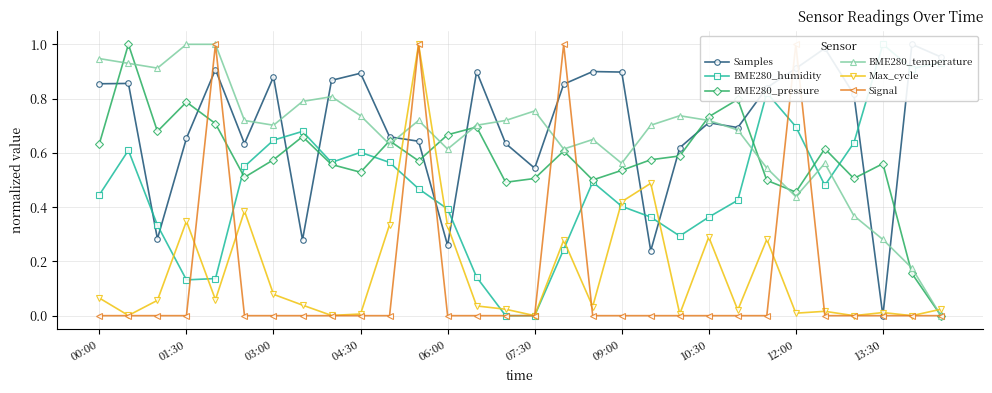

What is the difference between the maximum and second lowest values in the Max_cycle series?

1.0